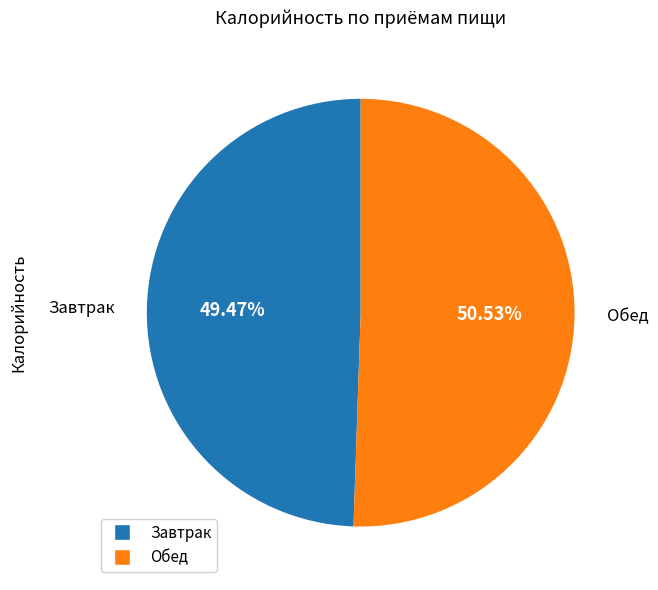

What percentage do Обед and Завтрак together represent?

100.0%